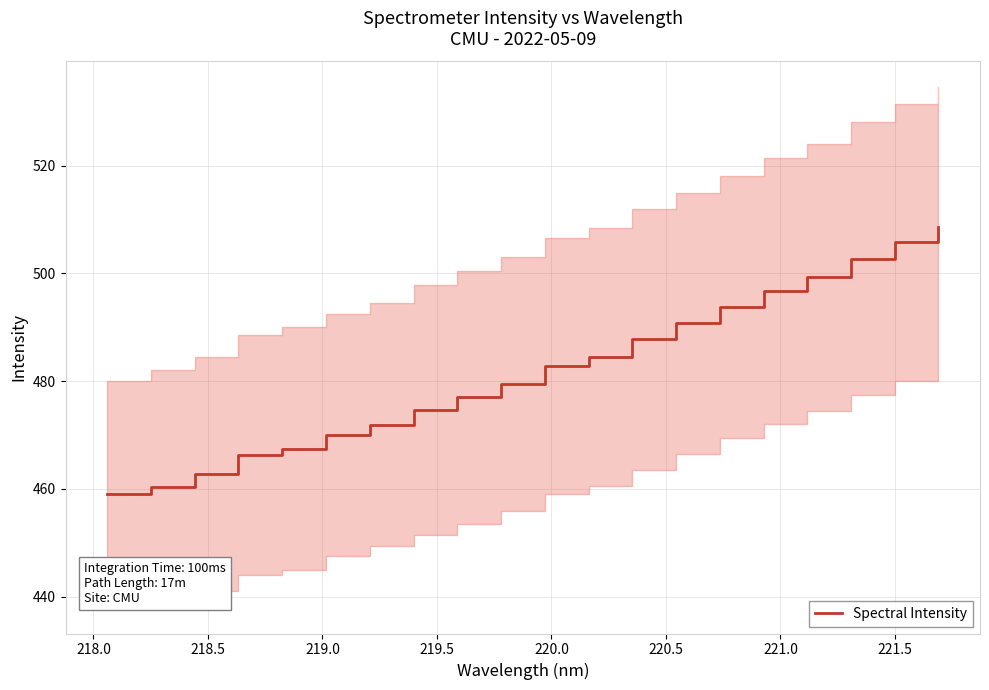

What is the minimum value for Spectral Intensity?

459.1